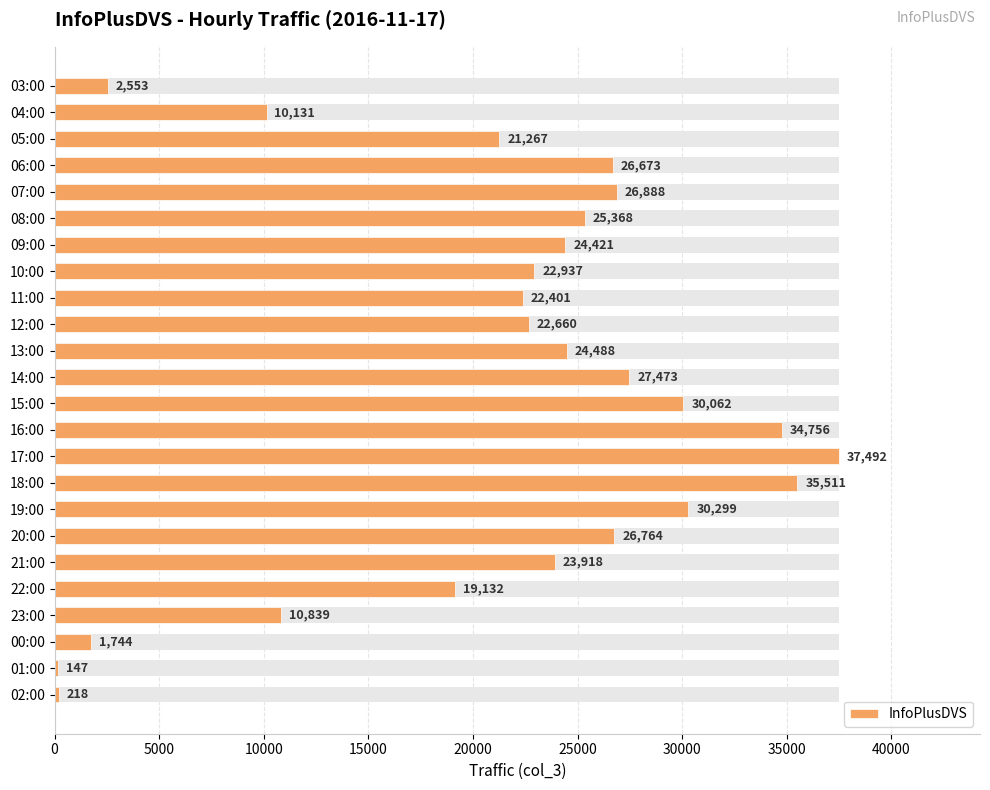

How many bars are there in total?

24